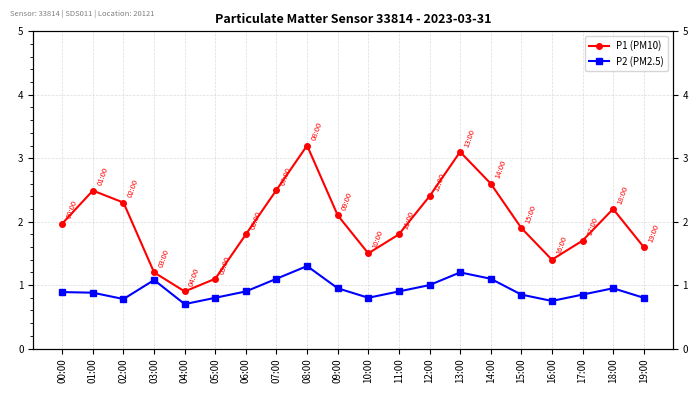

List the labels in order of P2 (PM2.5) value, smallest first.

04:00, 16:00, 02:00, 05:00, 10:00, 19:00, 15:00, 17:00, 01:00, 00:00, 06:00, 11:00, 09:00, 18:00, 12:00, 03:00, 07:00, 14:00, 13:00, 08:00